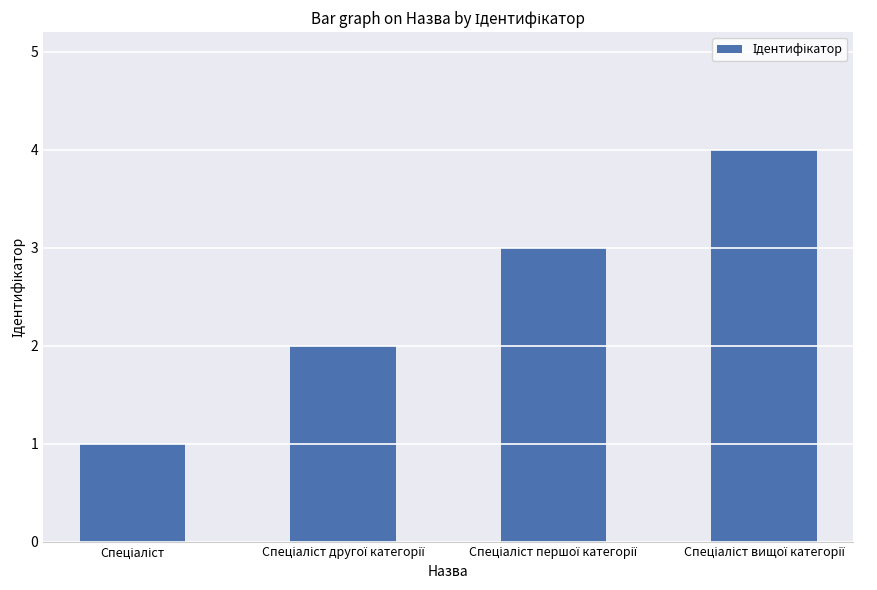

What is the sum of all values?

10